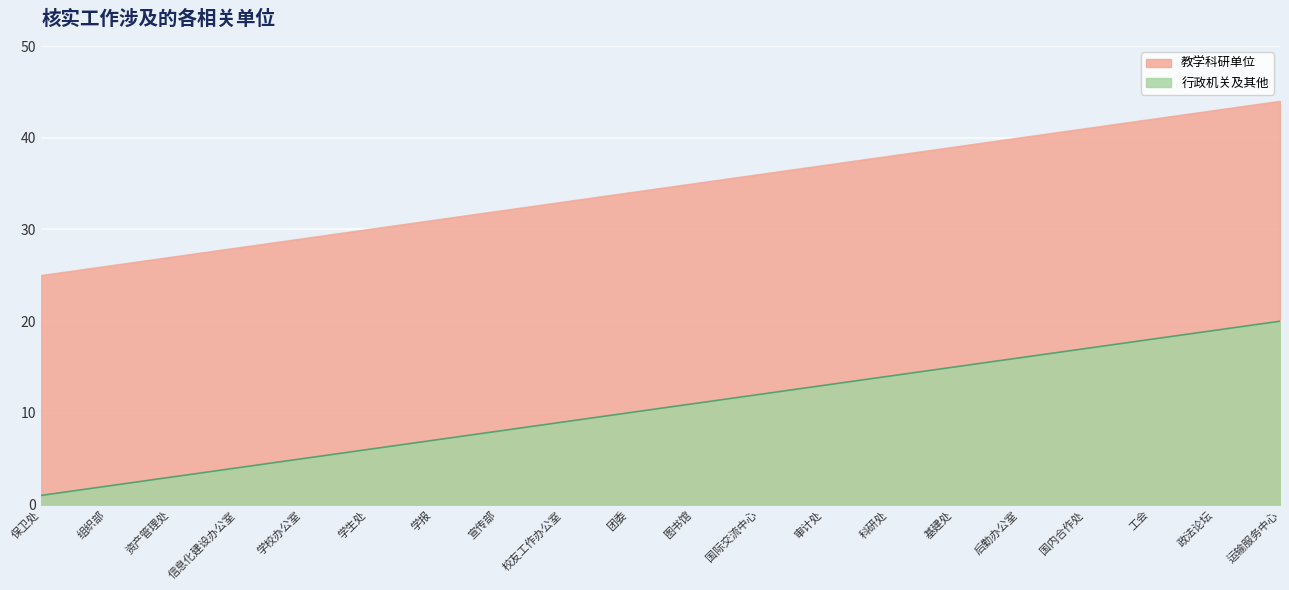

True or false: 行政机关及其他 and 教学科研单位 cross at least once.

False